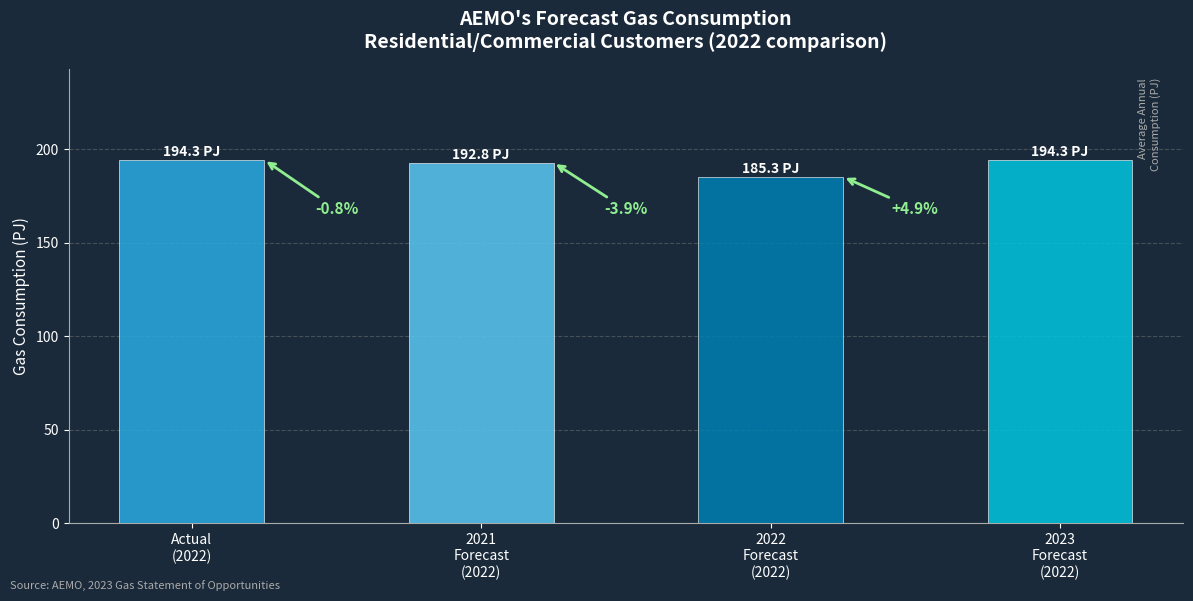

What is the sum of the values at Actual
(2022) and 2023
Forecast
(2022)?

388.7